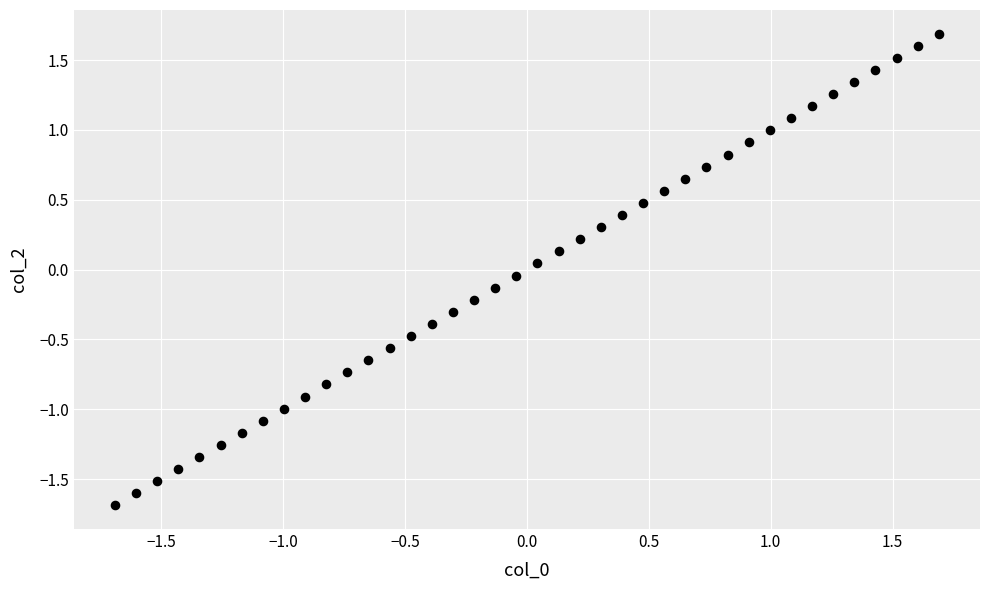

What is the range of Y values (max minus min)?

3.4